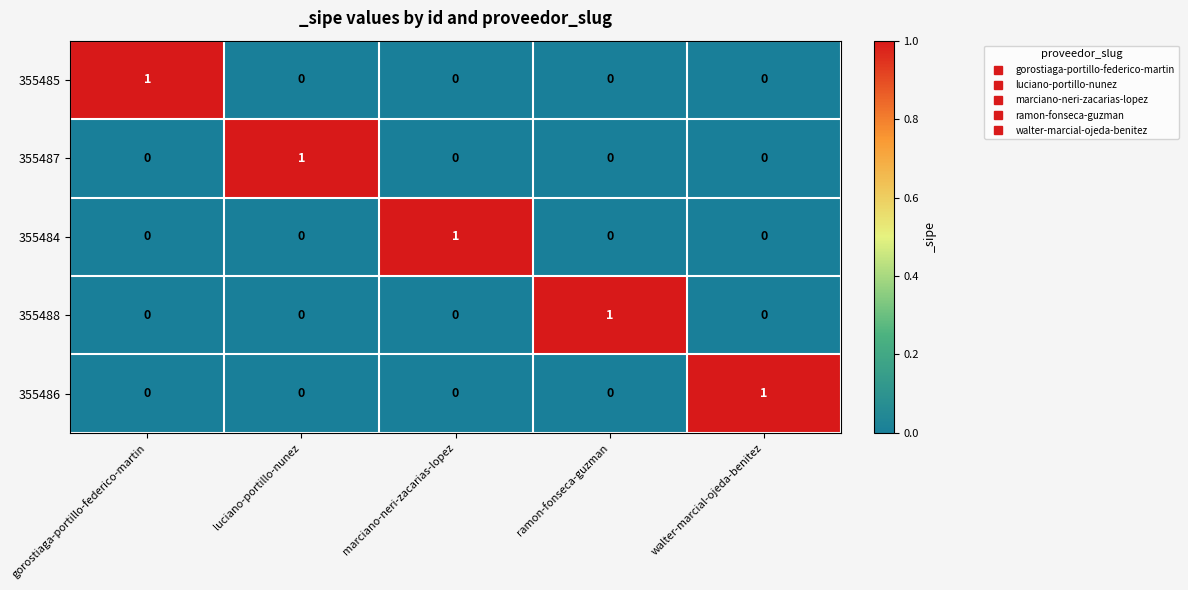

True or false: 355486 has a value of 0 at luciano-portillo-nunez.

True